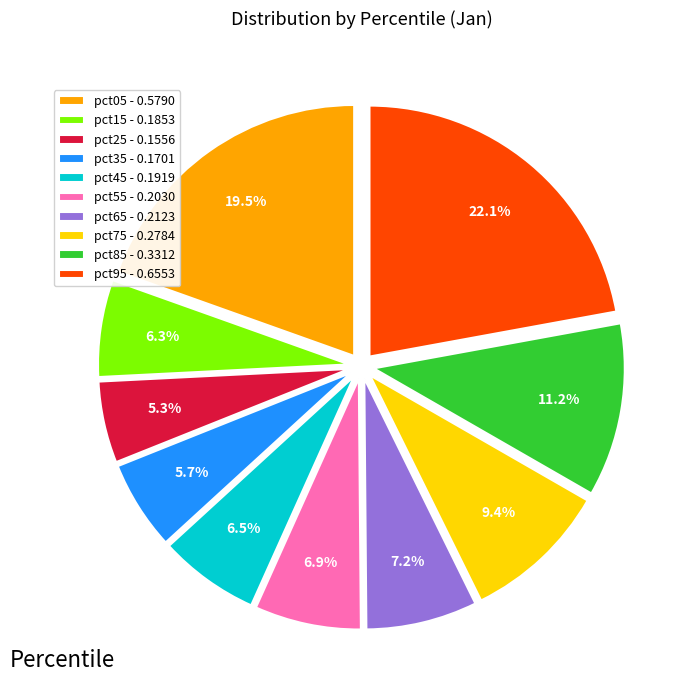

To the nearest percent, what portion does pct65 represent?

7%